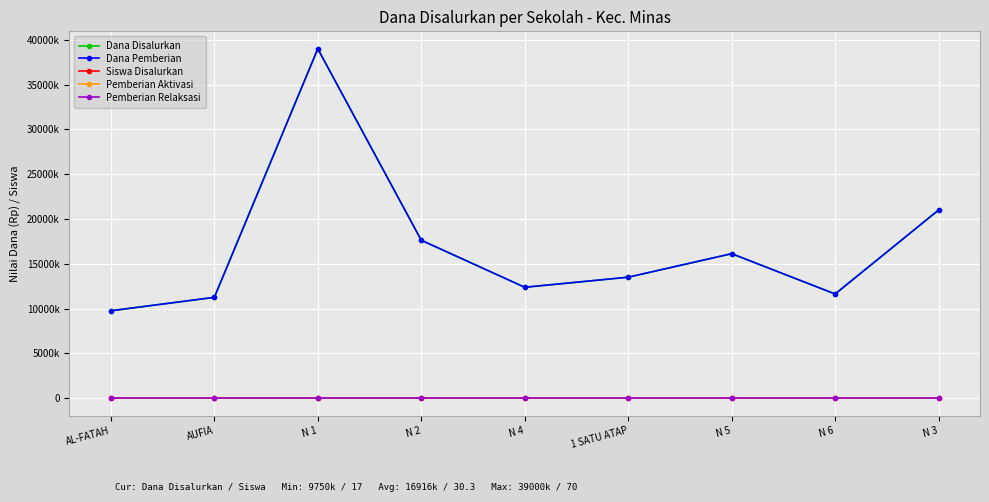

What is the difference between the maximum and second lowest values in the Dana Disalurkan series?

27750000